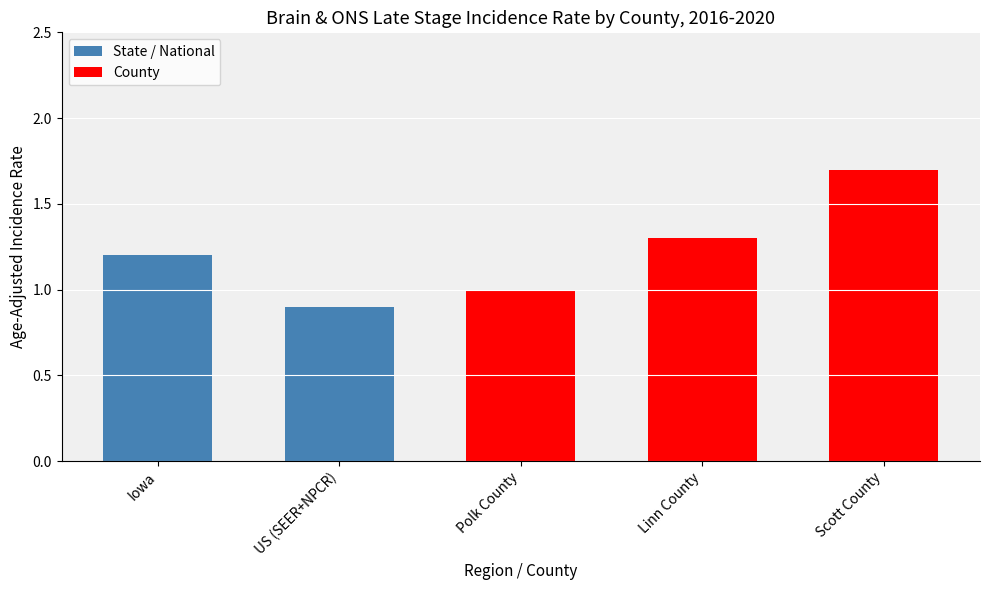

Reading left to right, what are all the values shown in this chart?

Iowa=1.2	US (SEER+NPCR)=0.9	Polk County=1.0	Linn County=1.3	Scott County=1.7